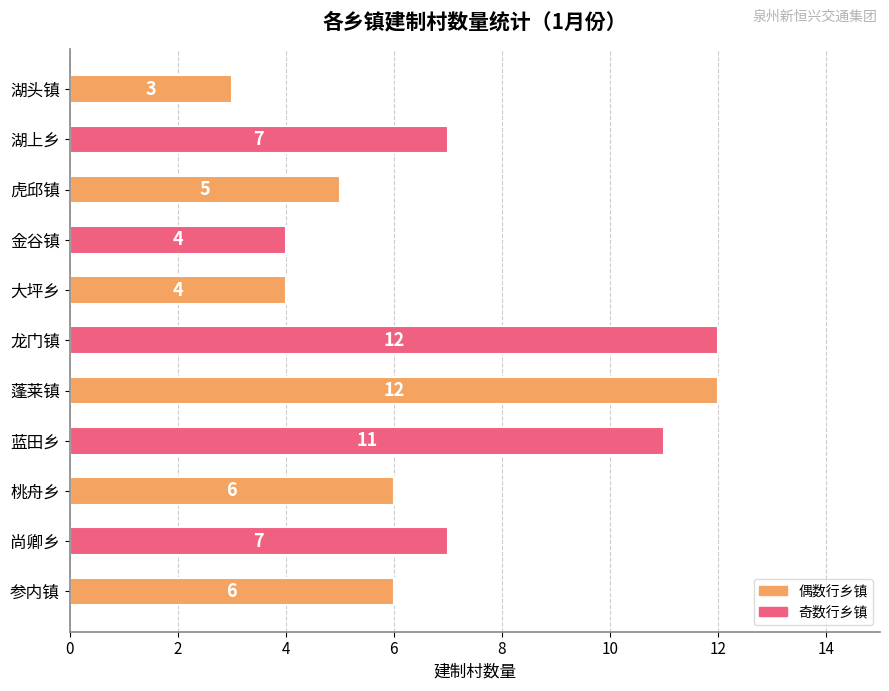

How many values are between 4 and 11?

8